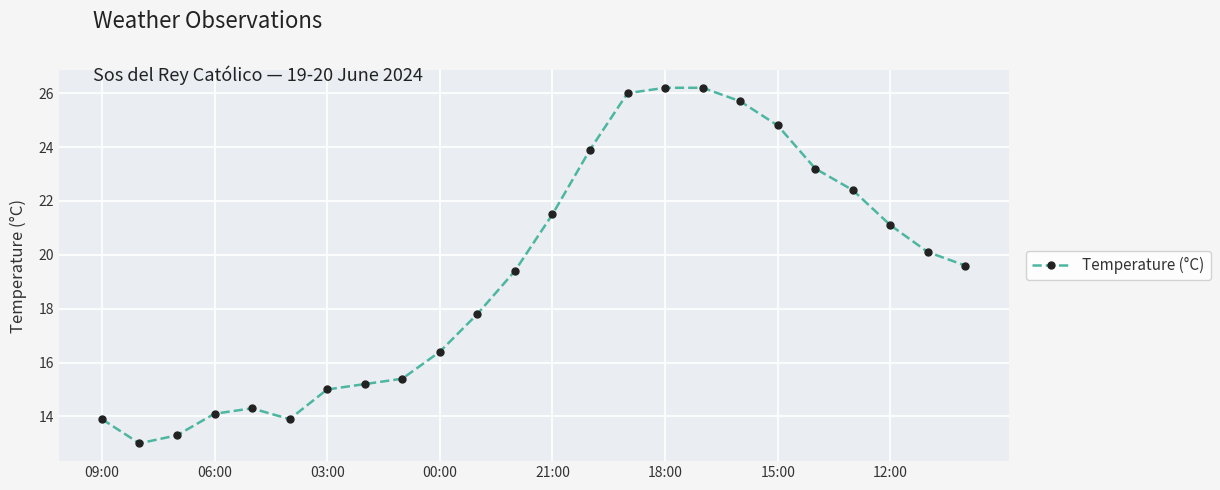

What is the difference between the maximum and second lowest values?

12.9